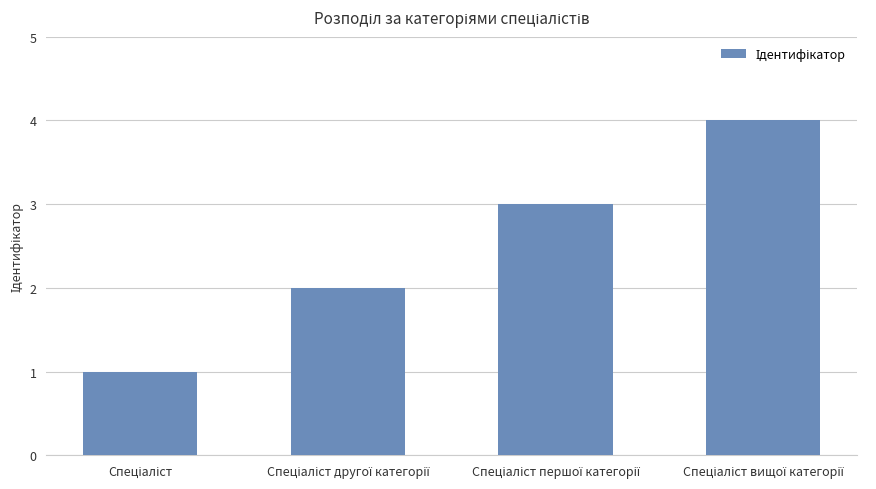

What is the maximum value shown in the chart?

4